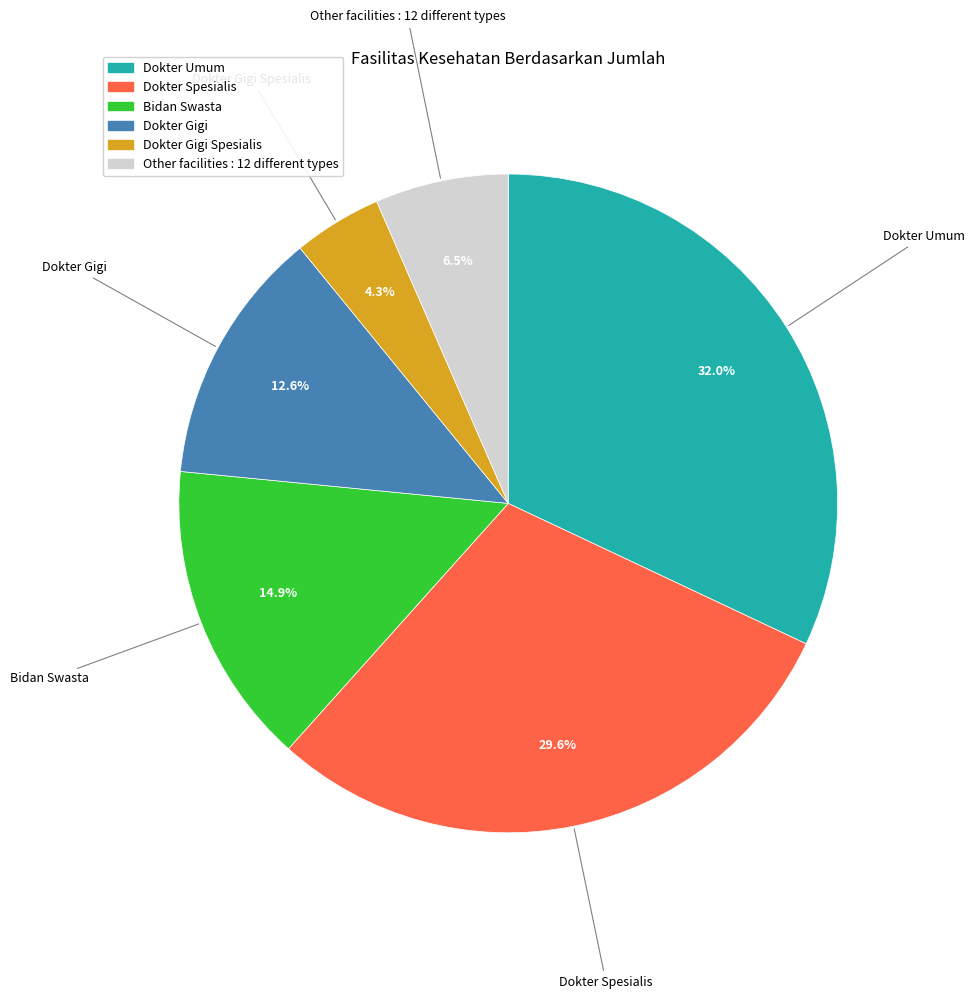

Does any single category account for the majority?

No